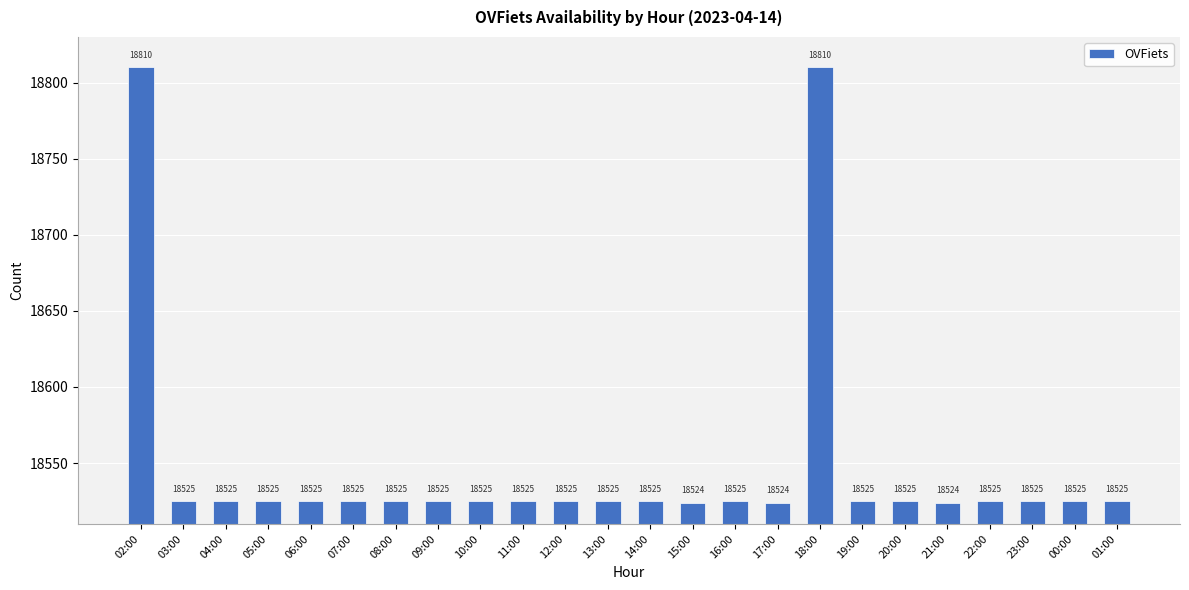

What value does the data have at 11:00, to the nearest 5?

18525